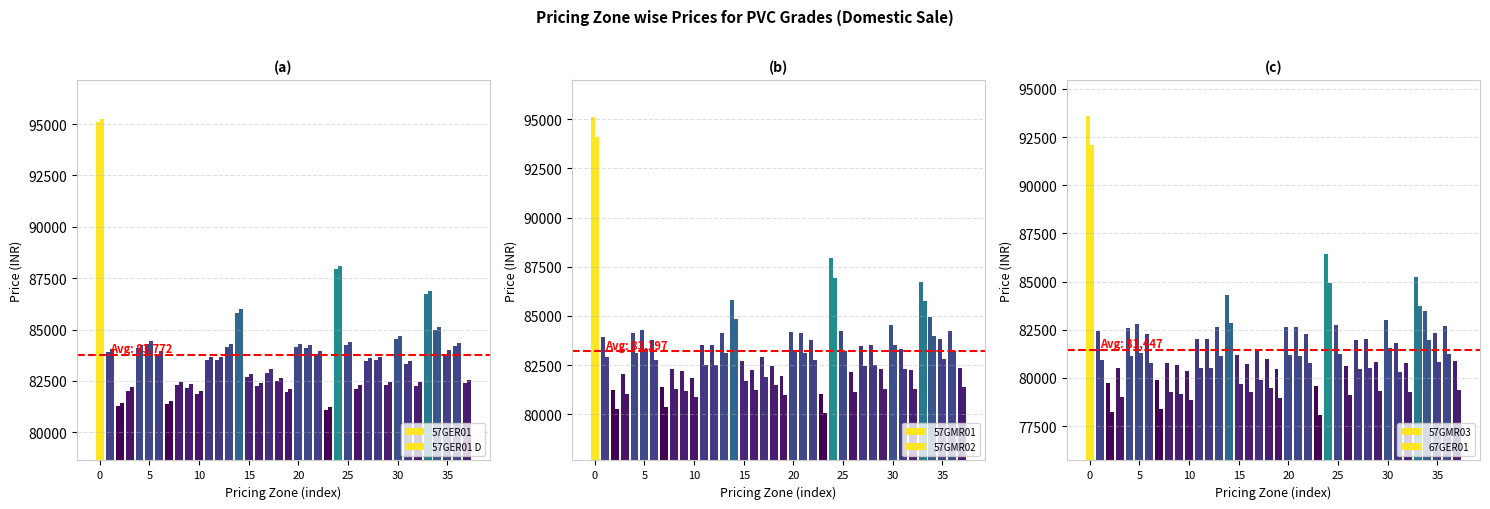

How many bars are there in total?

228